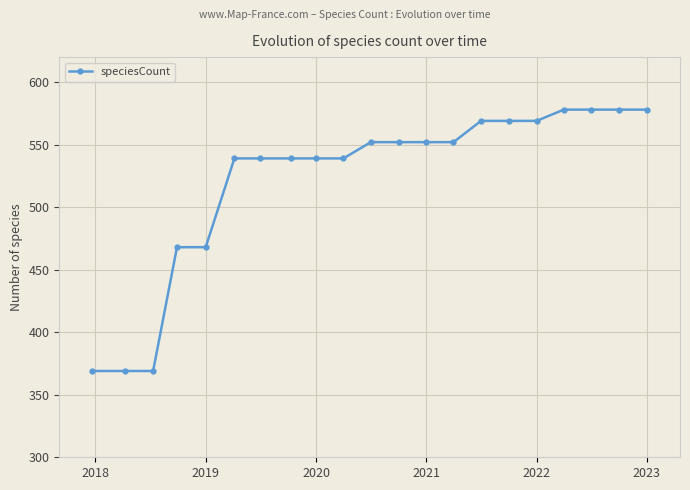

What is the minimum value shown in the chart?

369